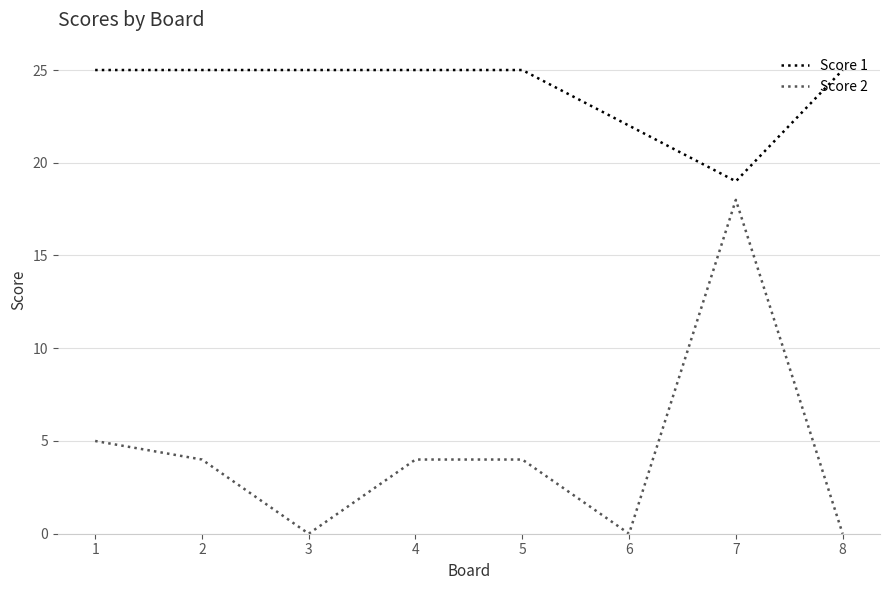

Is the value of Score 2 at 7 greater than the value of Score 1 at 7?

No